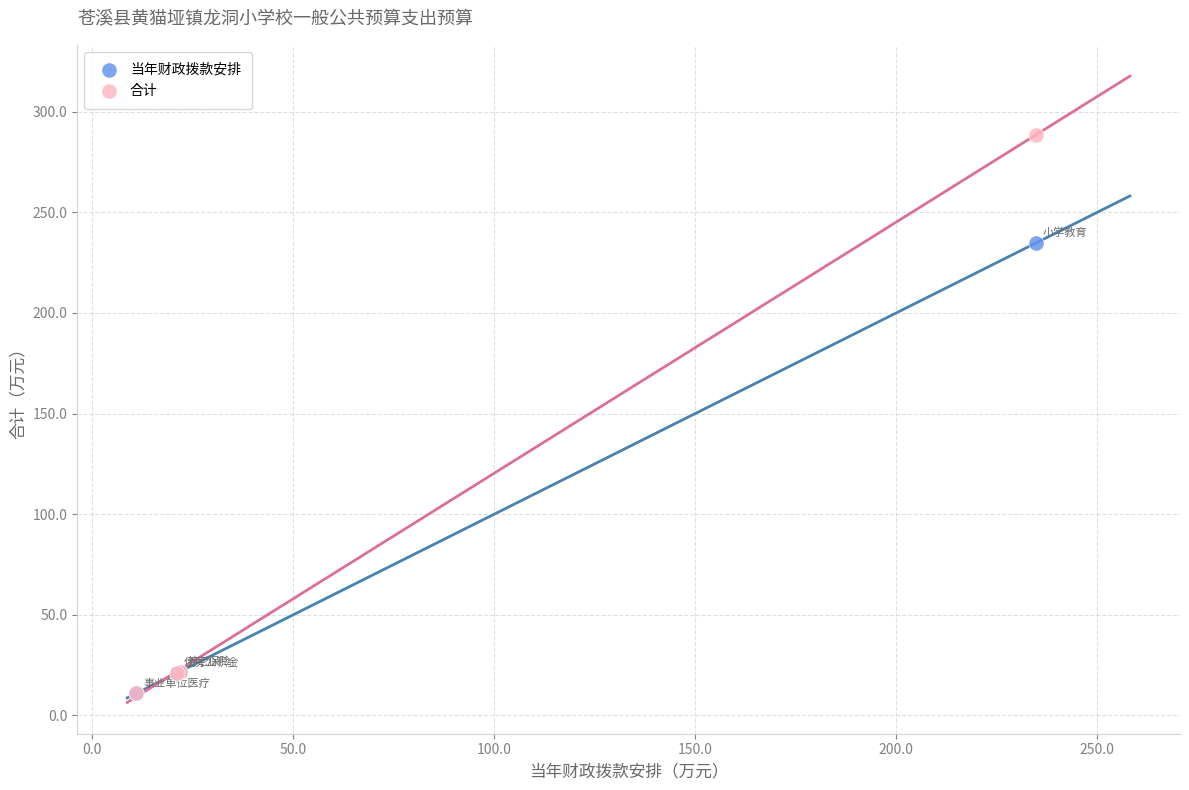

In the 合计 series, what Y value is closest to 149?

21.8